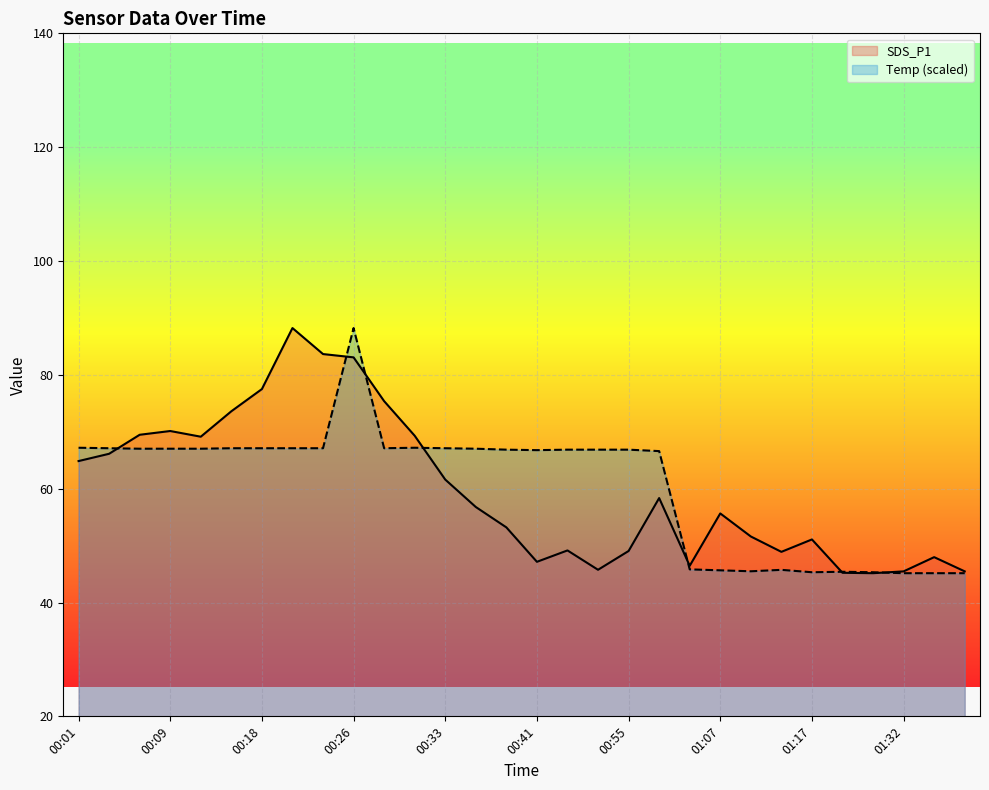

What is the sum of all SDS_P1 values?

1794.4